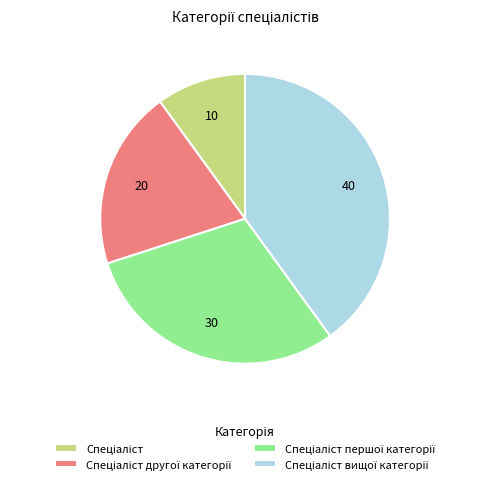

Count the number of slices in the pie.

4